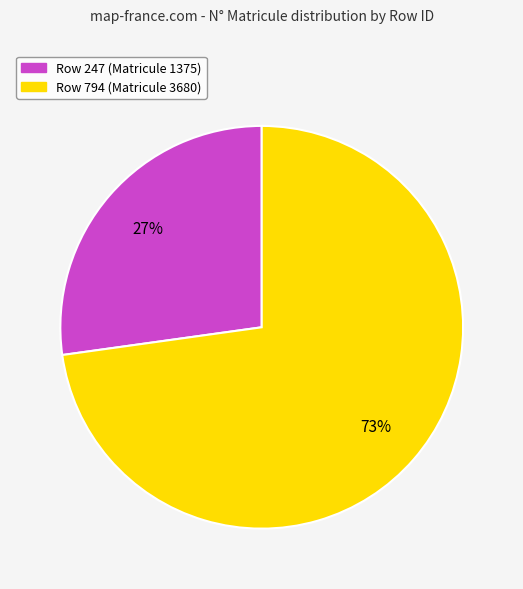

Does any single category account for the majority?

Yes